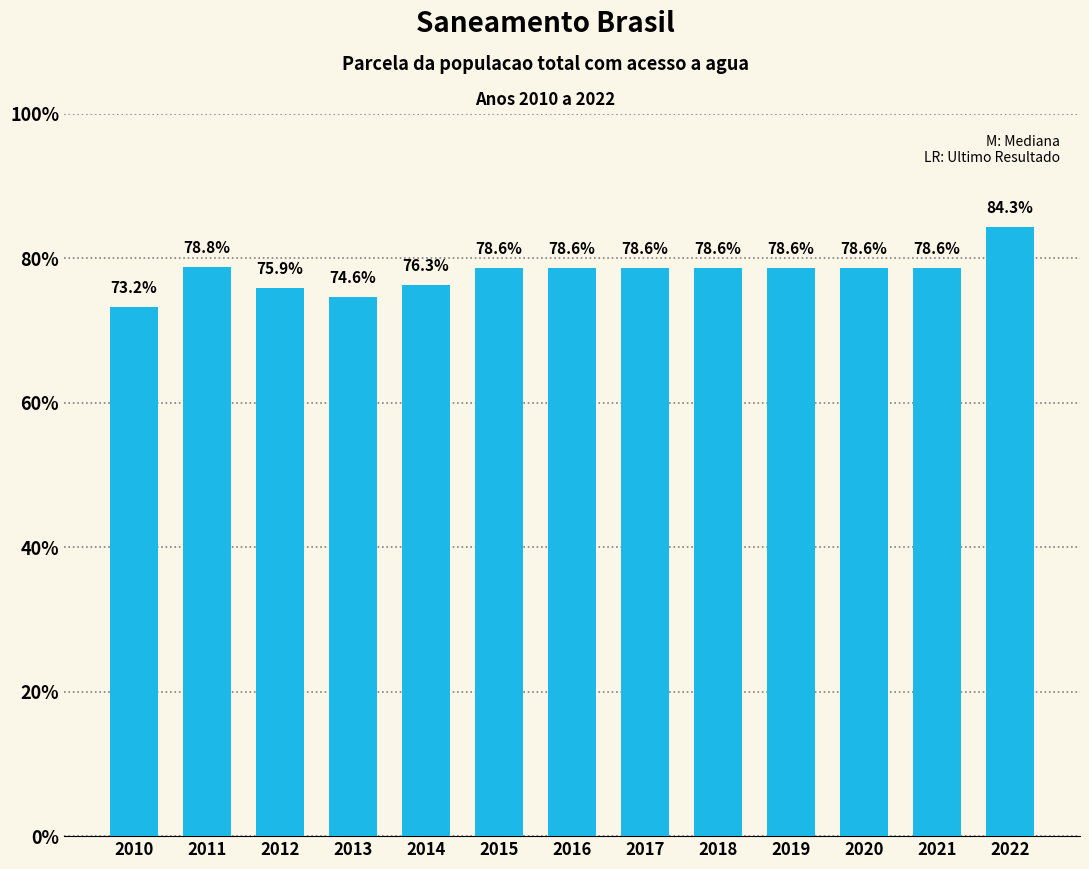

At which label is the value closest to 0?

2010